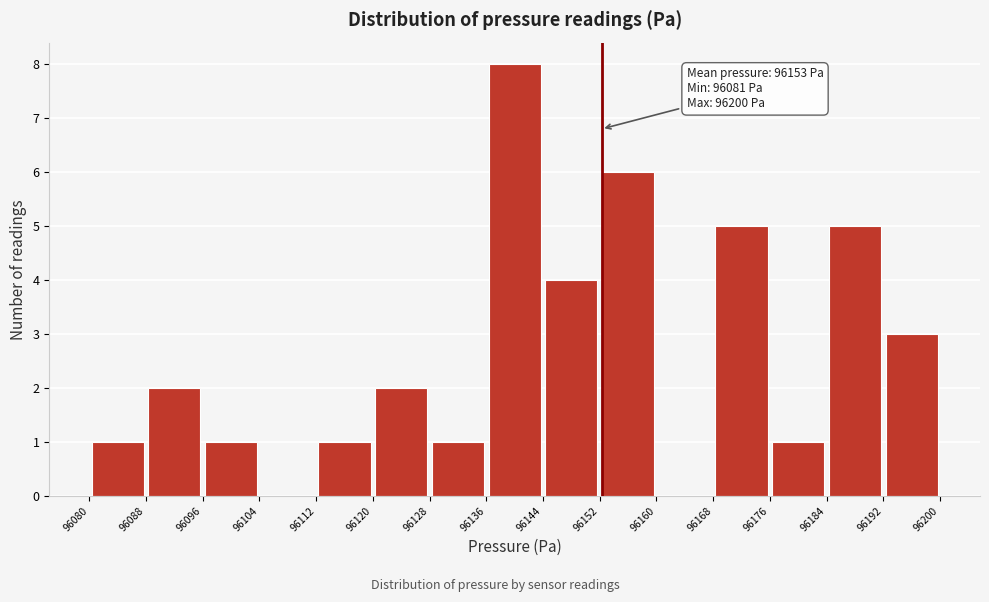

Over which range of the x-axis is the bar tallest?

96136 to 96144